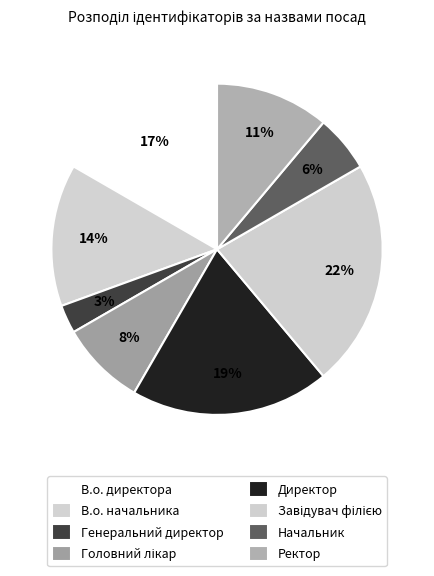

Count the number of slices in the pie.

8